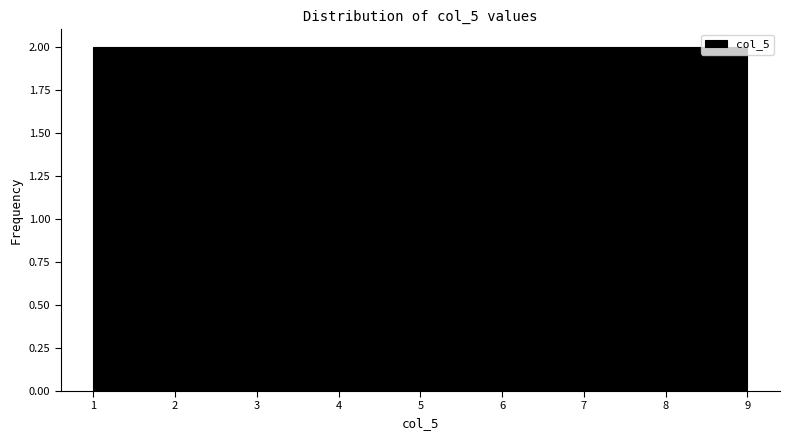

Reading left to right, transcribe this chart: for each bar, give the range it covers on the x-axis and its height. Neither the bar edges nor the heights are printed on the chart, so give them approximately, as read against the axes.

1.0 to 1.9: 2
1.9 to 2.8: 2
2.8 to 3.7: 2
3.7 to 4.6: 2
4.6 to 5.4: 2
5.4 to 6.3: 2
6.3 to 7.2: 2
7.2 to 8.1: 2
8.1 to 9.0: 2